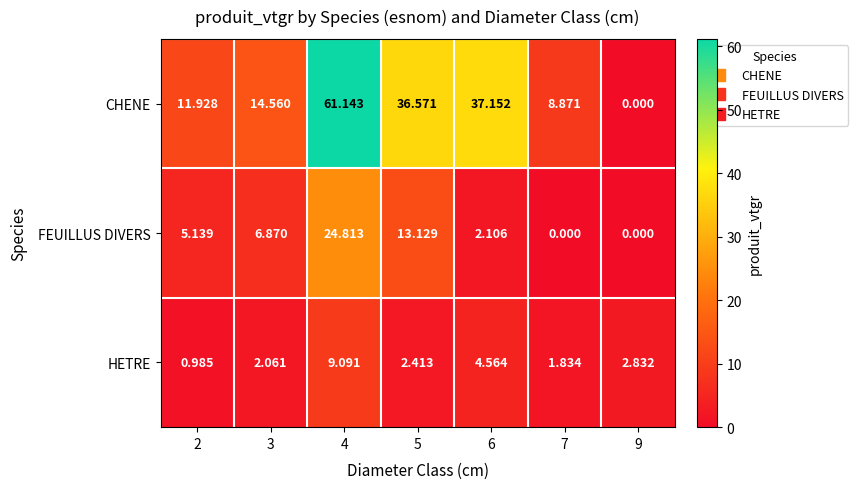

Between 3 and 4, which series saw the biggest shift?

CHENE